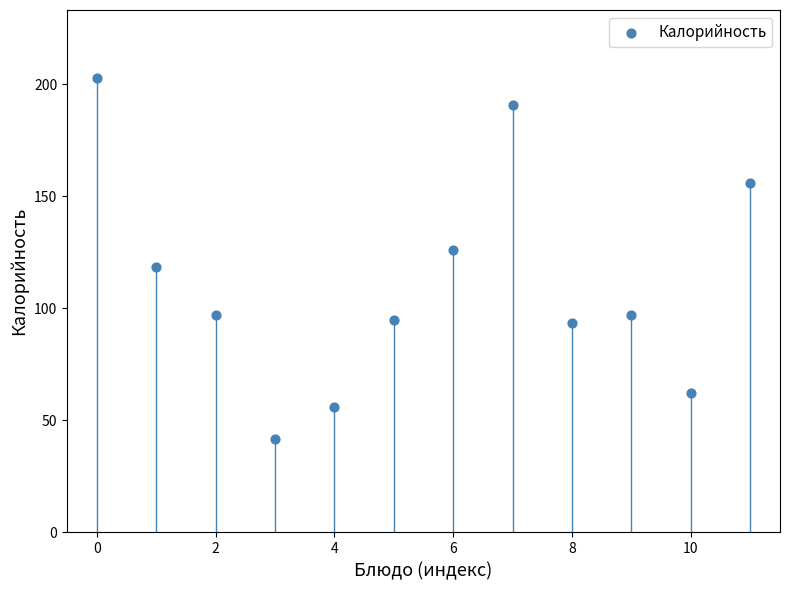

What is the range of Y values (max minus min)?

161.2